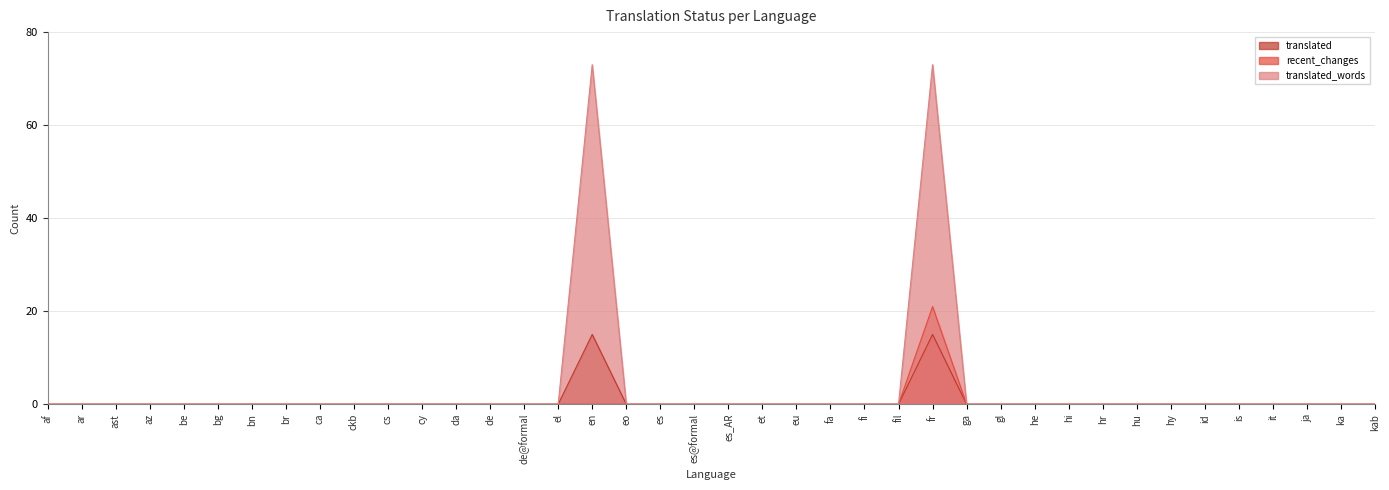

Where is translated_words nearest to the value 7?

af